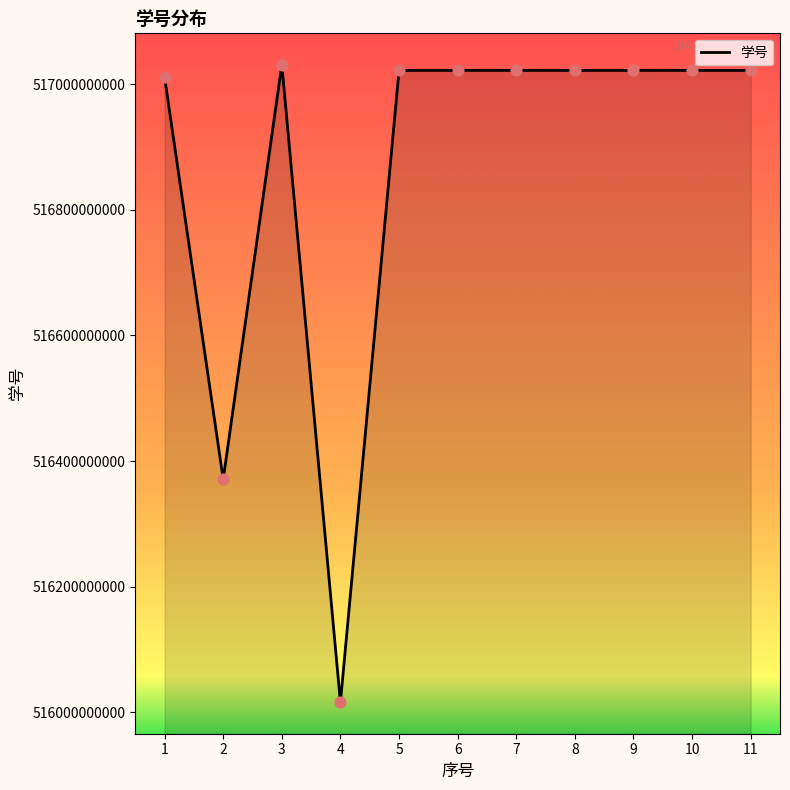

What is the ratio of the value at 9 to the value at 1?

1.0